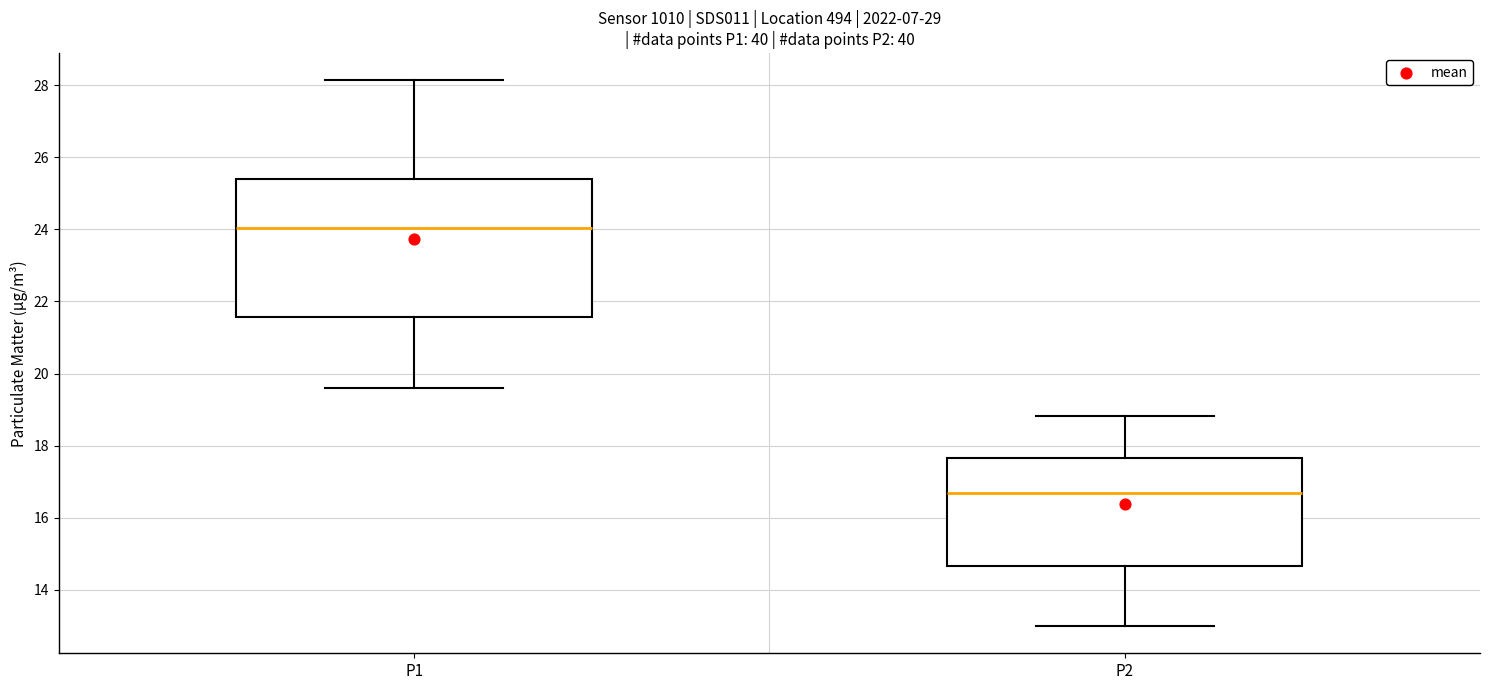

Reading left to right, transcribe this box plot: for each box, give where its median line is, the range the box spans, and where its two whiskers end, as read against the y-axis. The values are not printed on the chart, so give them approximately, as read against the axis.

P1: median 24.0, box 21.6 to 25.4, whiskers 19.6 to 28.2
P2: median 16.8, box 14.6 to 17.6, whiskers 13.0 to 18.8